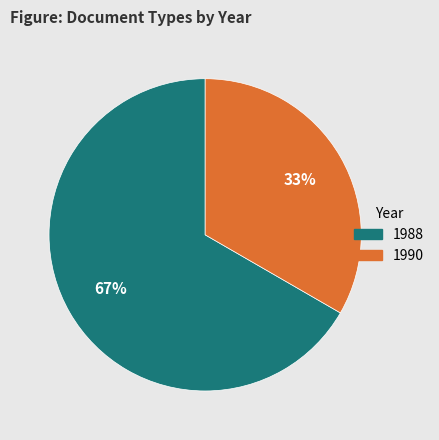

Is there a majority slice in this chart?

Yes